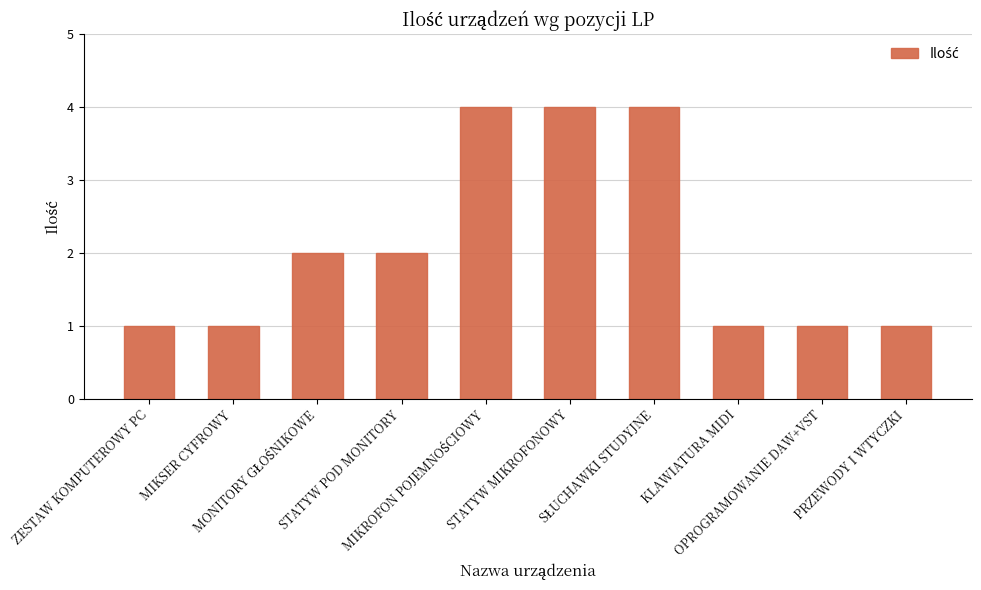

How many values are below 2?

5